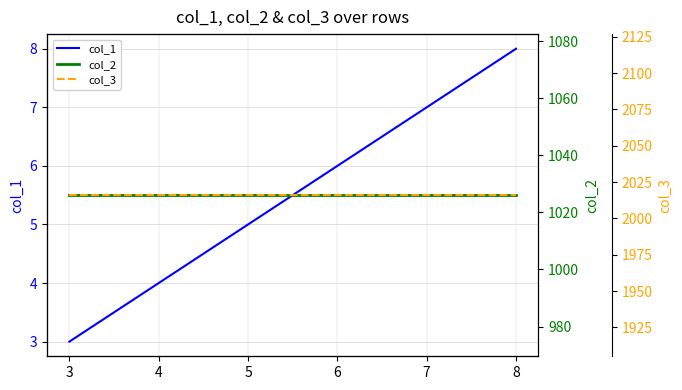

At how many categories does at least one series exceed 264?

6